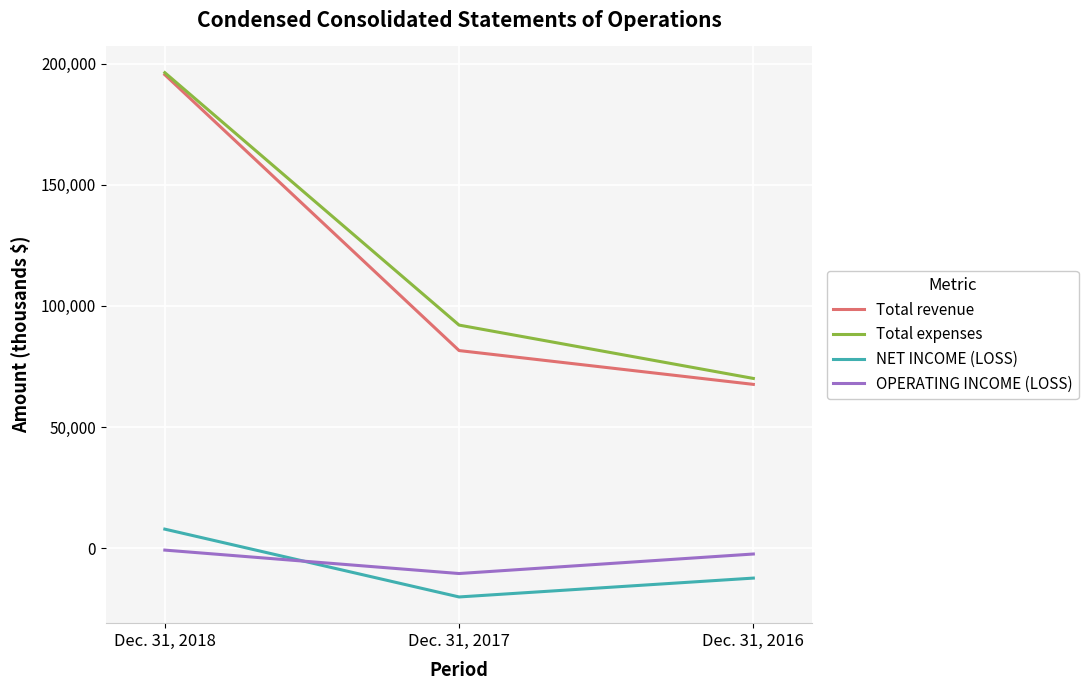

At Dec. 31, 2017, list the series in order from largest to smallest.

Total expenses, Total revenue, OPERATING INCOME (LOSS), NET INCOME (LOSS)